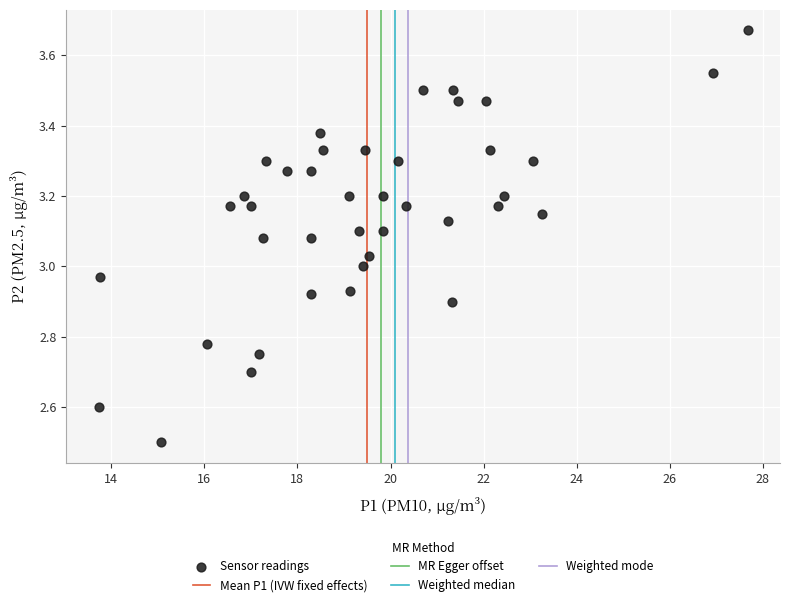

What is the range of Y values (max minus min)?

1.2